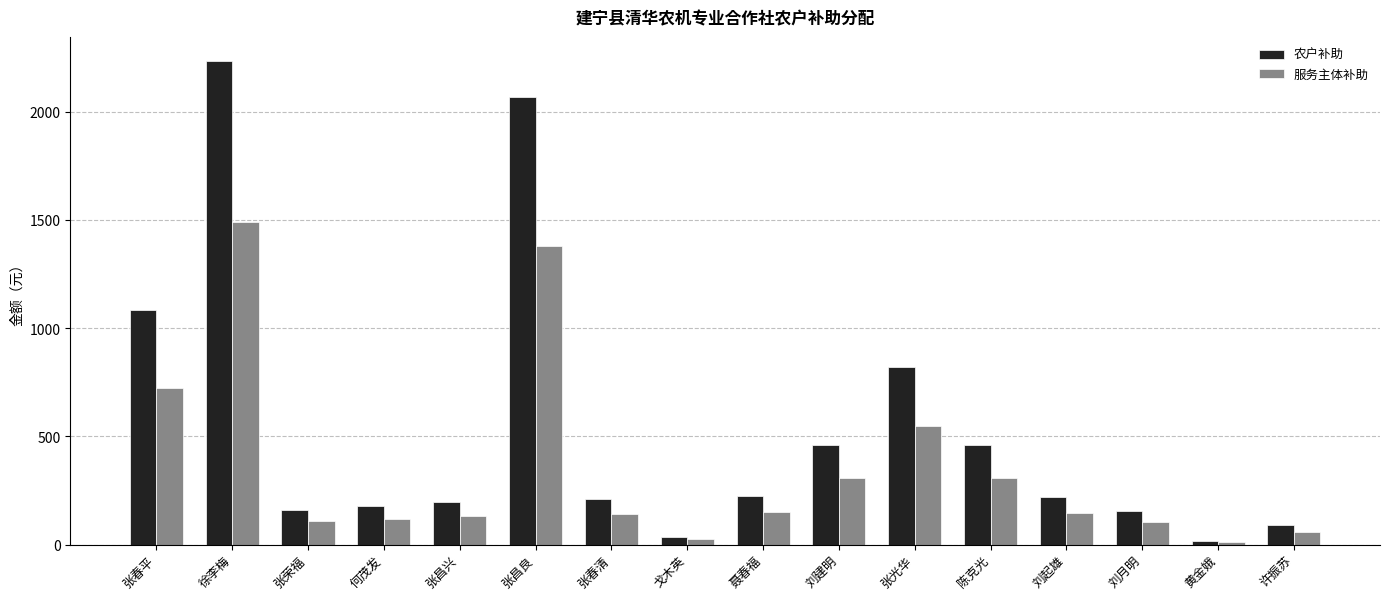

What is the total value across all series at 张昌良?

3450